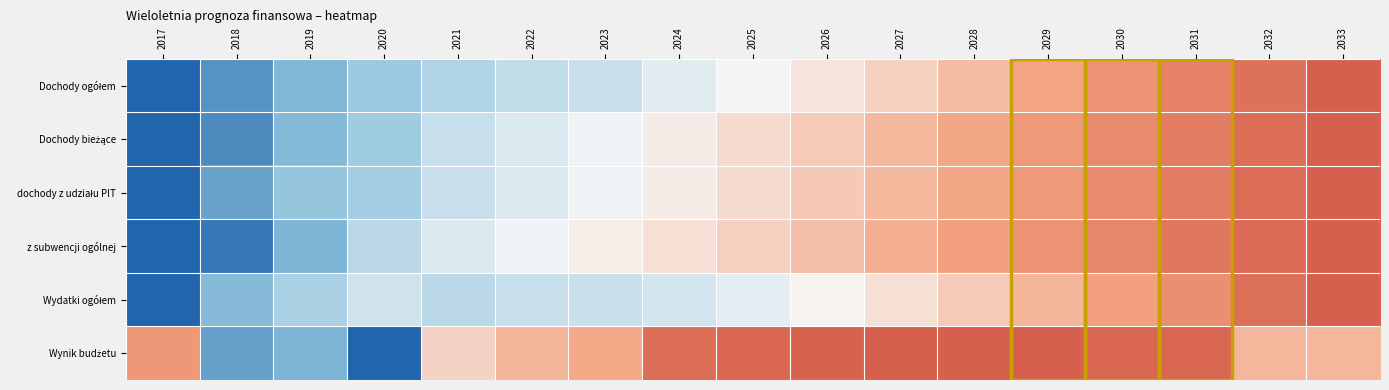

What is the spread (max minus min) of values at 2017?

0.8